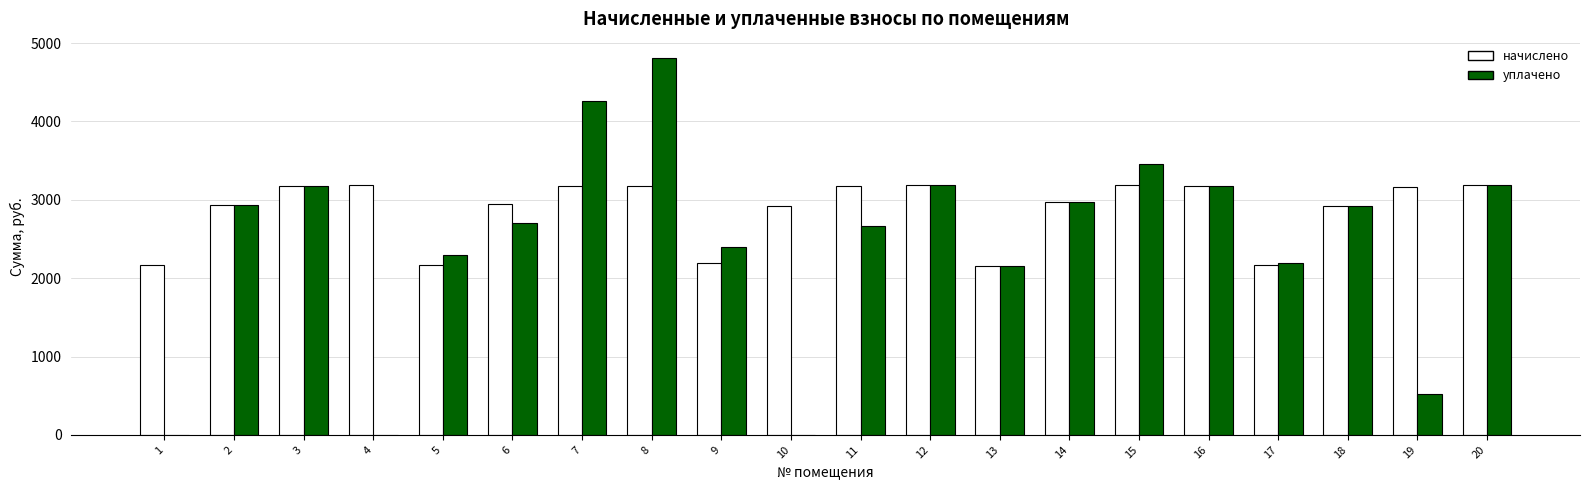

What is the sum of the уплачено values at 15 and 13?

5607.5